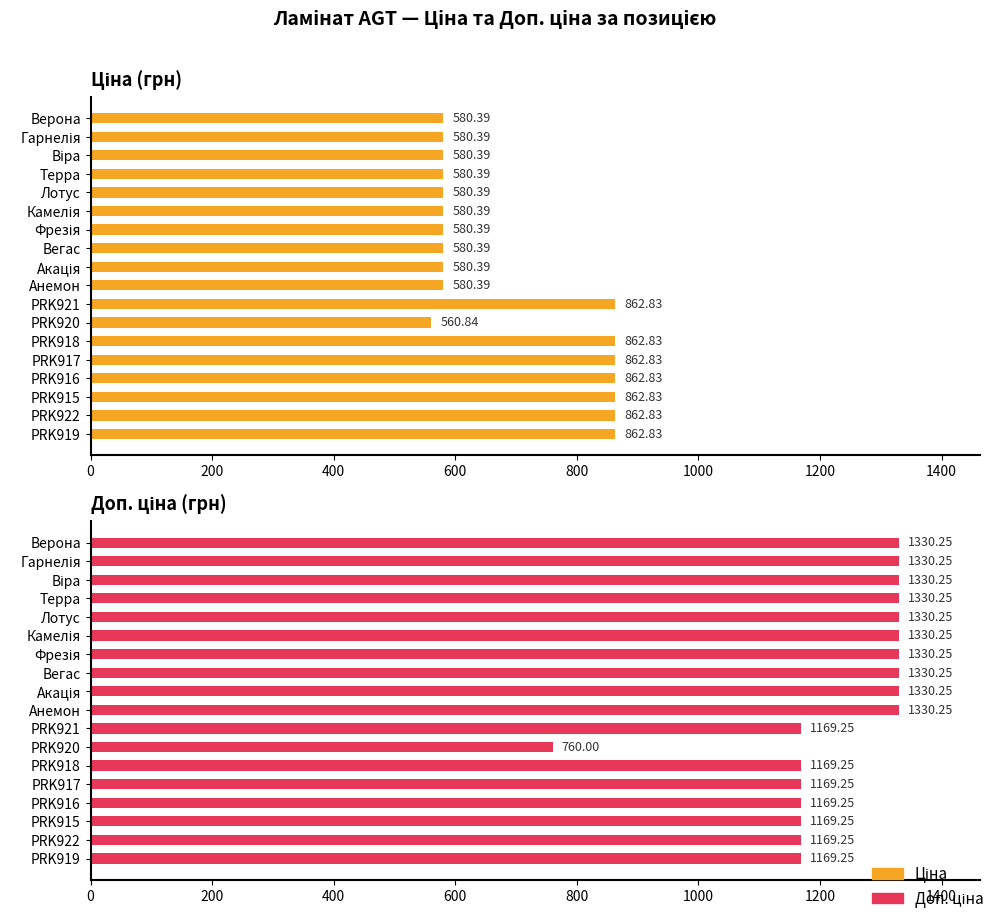

At which category is the sum across all series the highest?

10